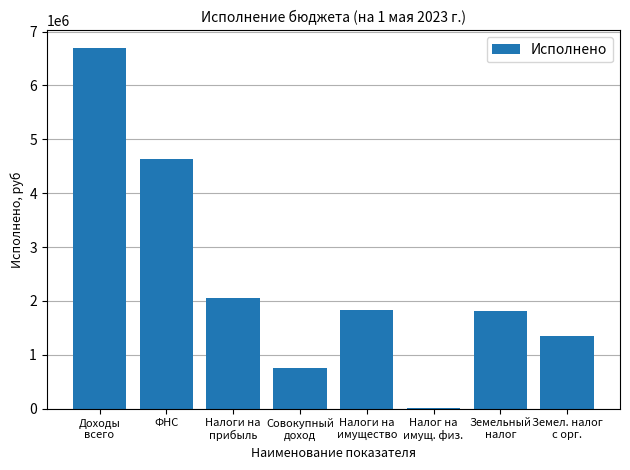

What is the sum of all values?

19150896.8